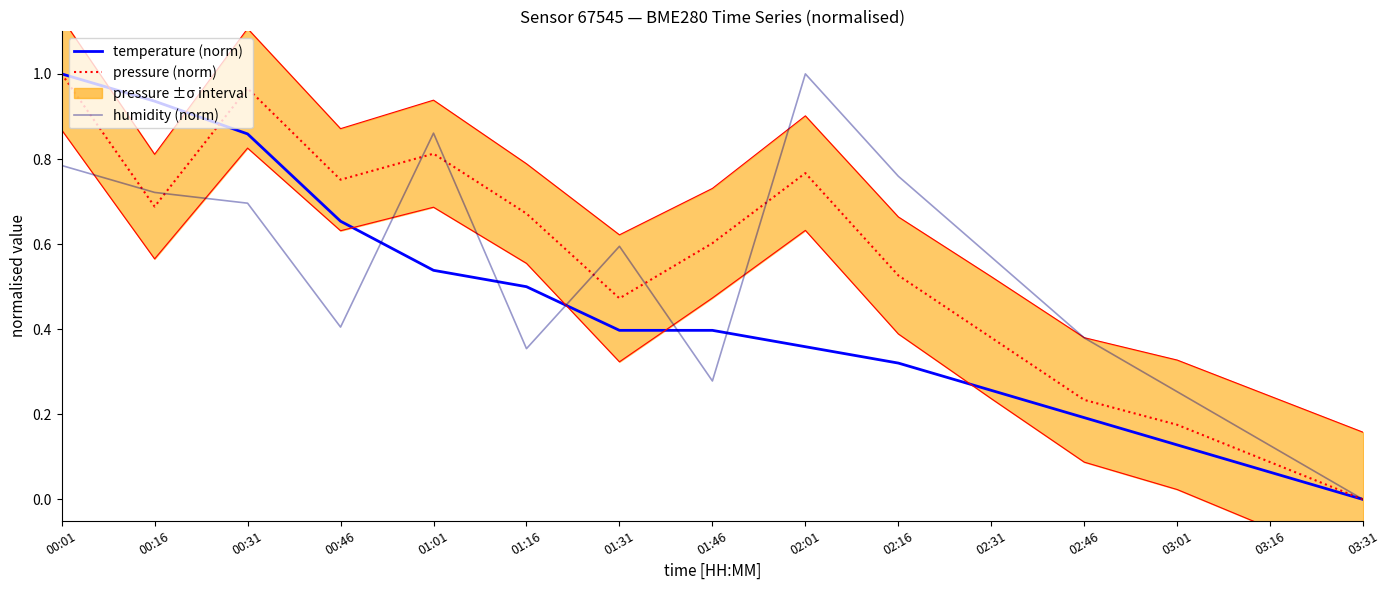

What is the label of the 3rd point from the left?

00:31